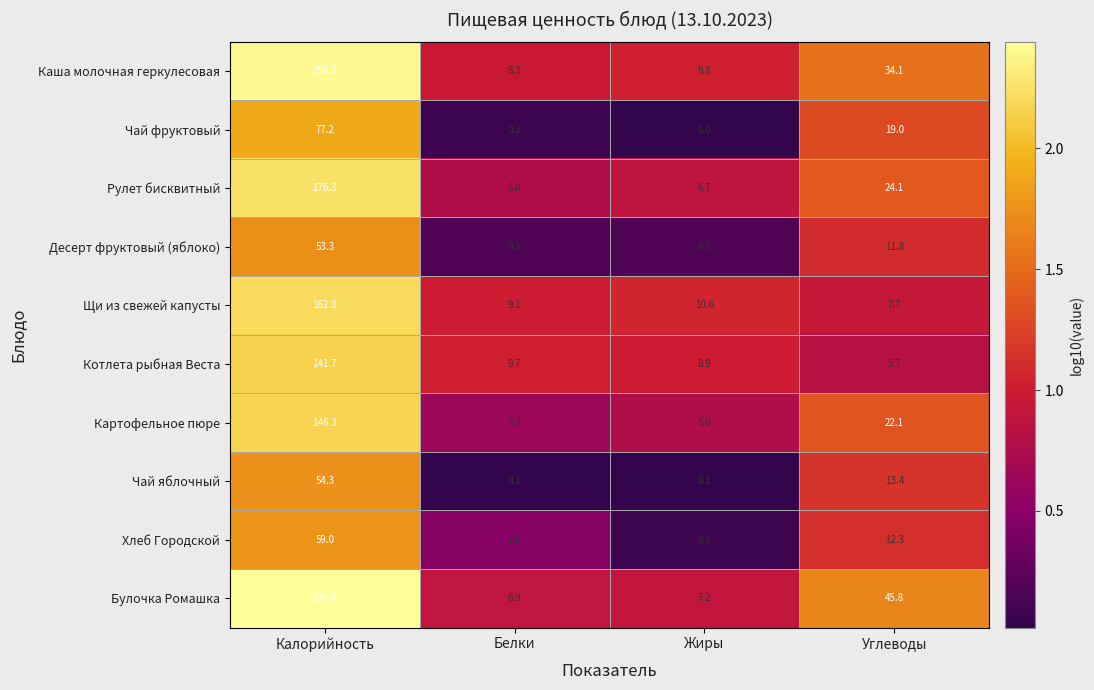

What is the total value across all series at Жиры?

49.0